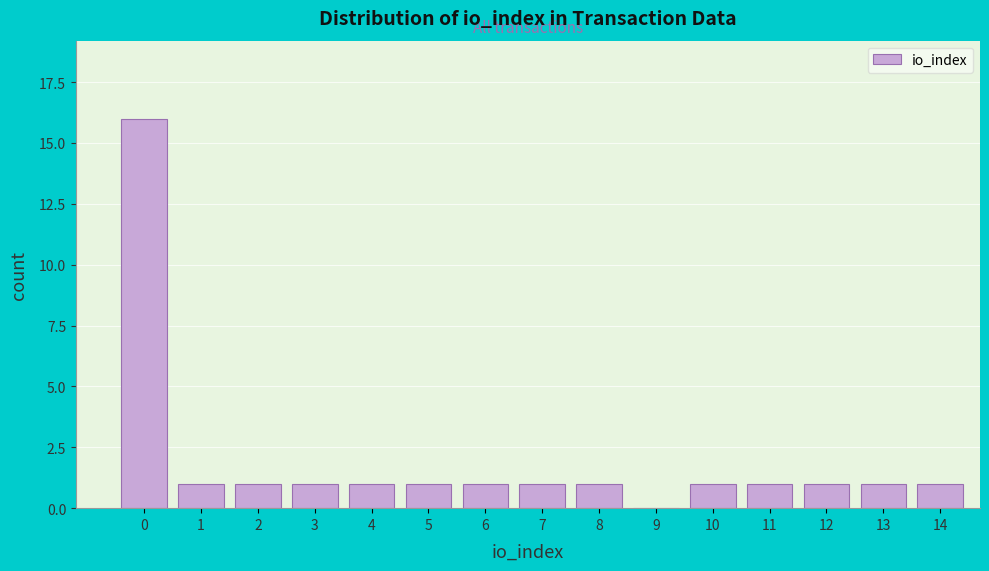

Reading left to right, transcribe all the data shown in this chart.

0=16	1=1	2=1	3=1	4=1	5=1	6=1	7=1	8=1	9=0	10=1	11=1	12=1	13=1	14=1